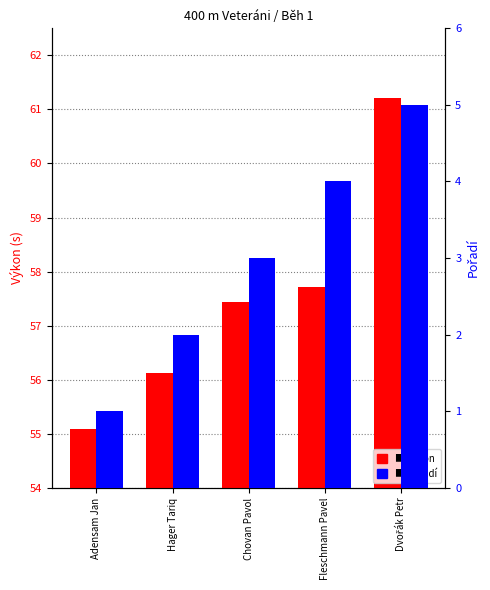

Read the Pořadí value at Chovan Pavol.

3.0